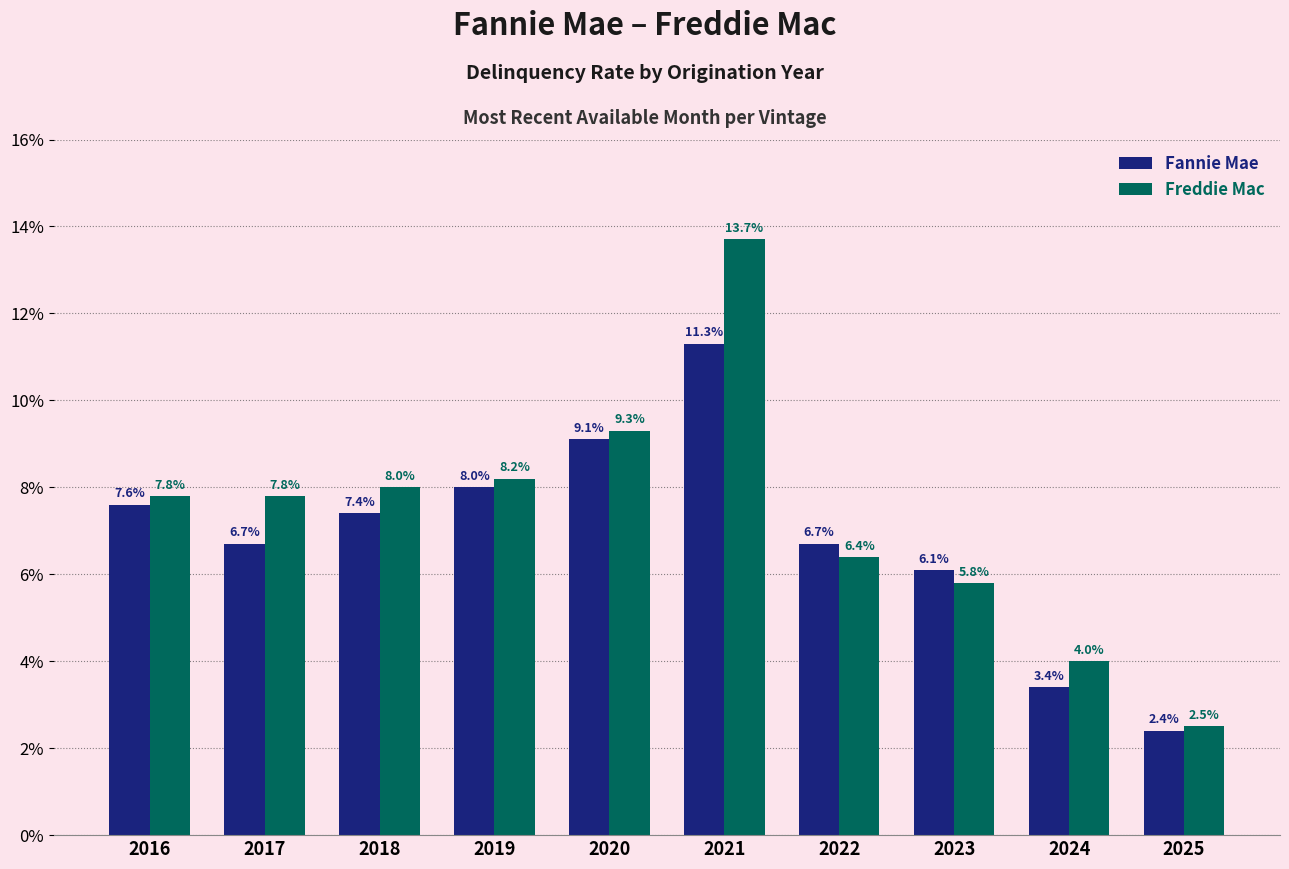

What is the minimum value shown in the chart?

2.4